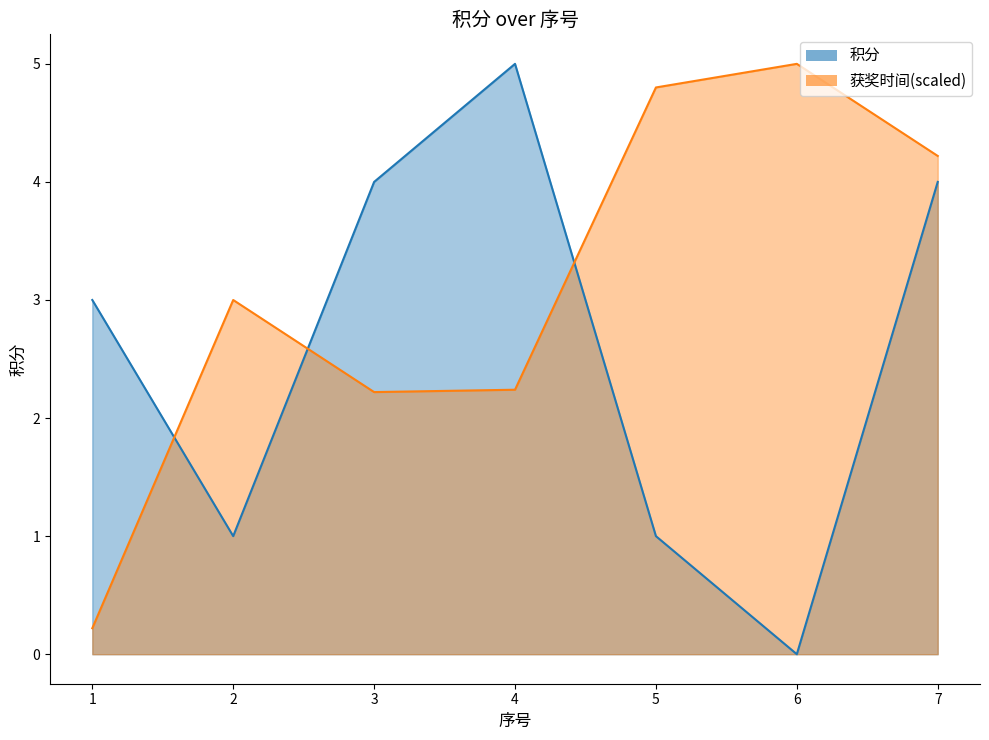

Where does the 积分 series first go above 3?

3